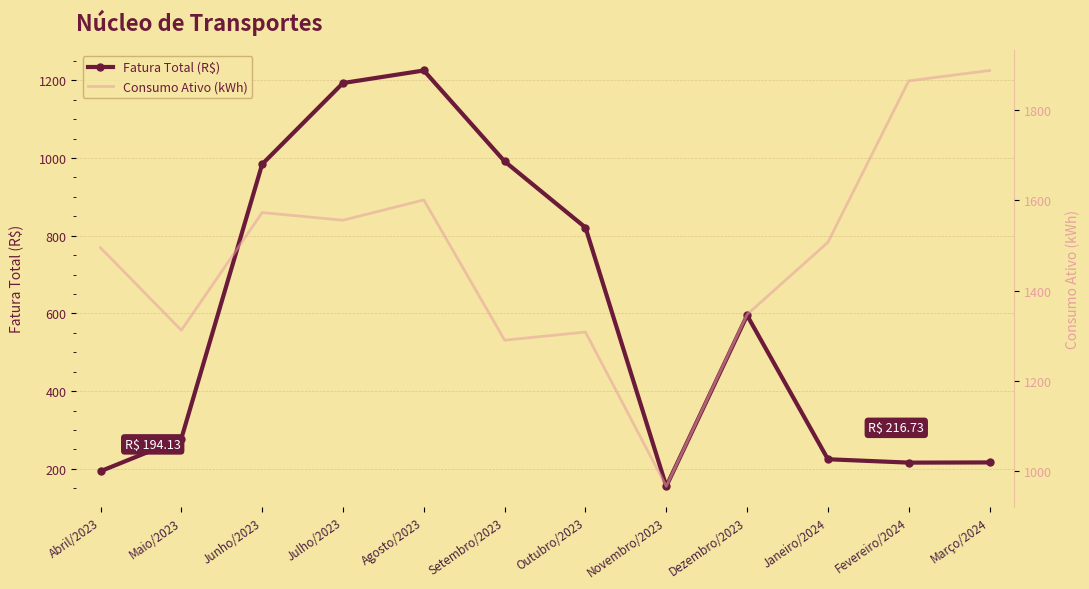

What is the sum of the Consumo Ativo (kWh) values at Fevereiro/2024 and Dezembro/2023?

3212.0